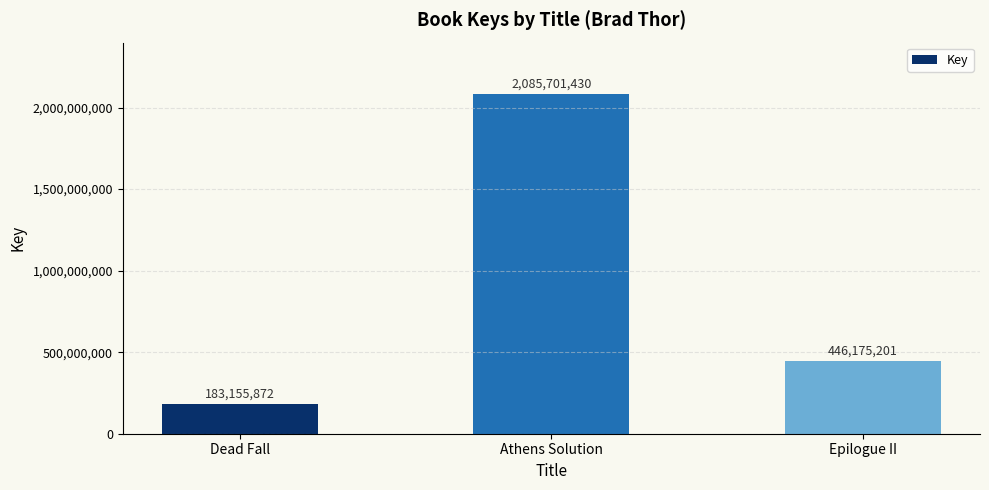

Which category has the lowest value across all series?

Dead Fall